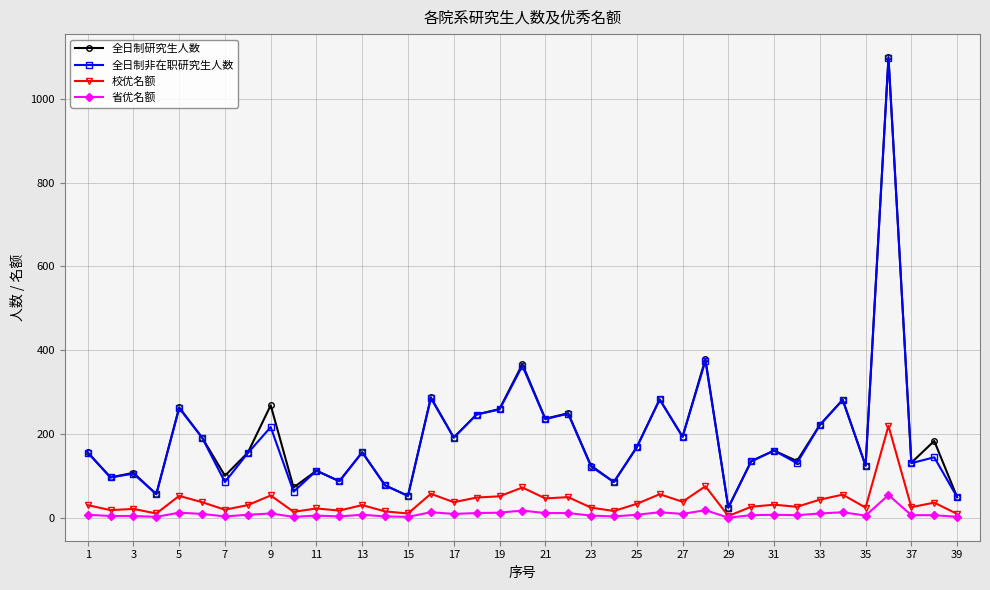

True or false: 全日制非在职研究生人数 has more than 1 points higher than both neighbors.

True